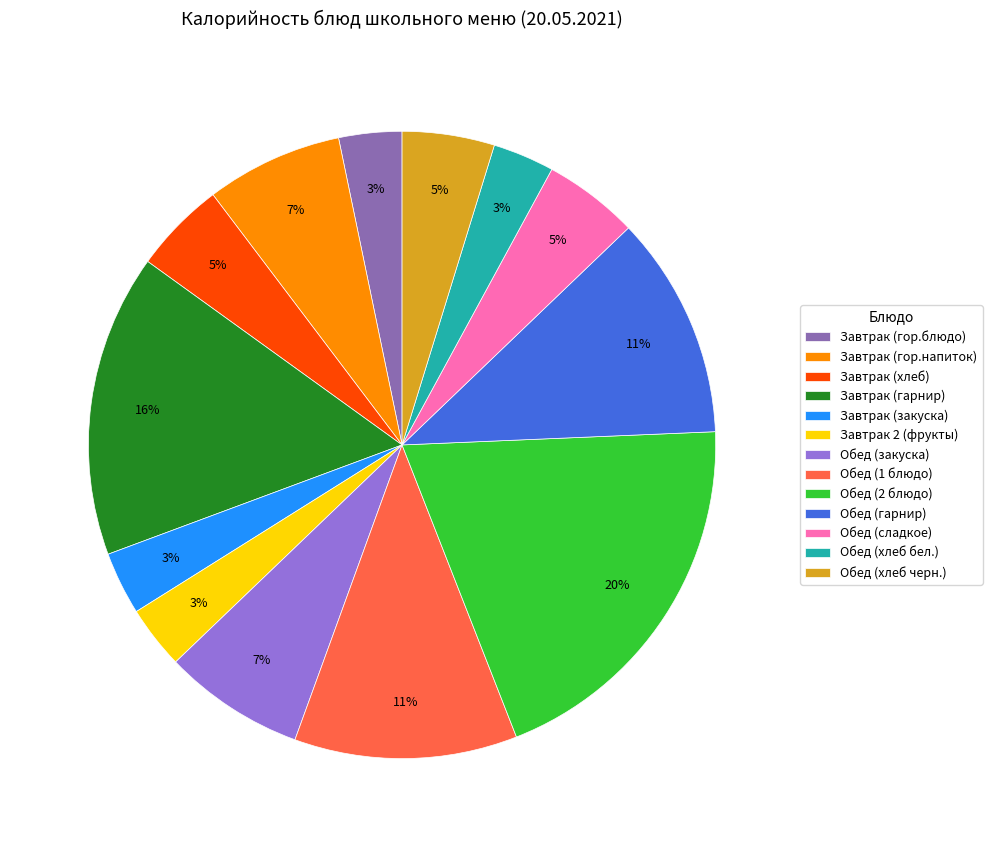

Count the number of slices in the pie.

13